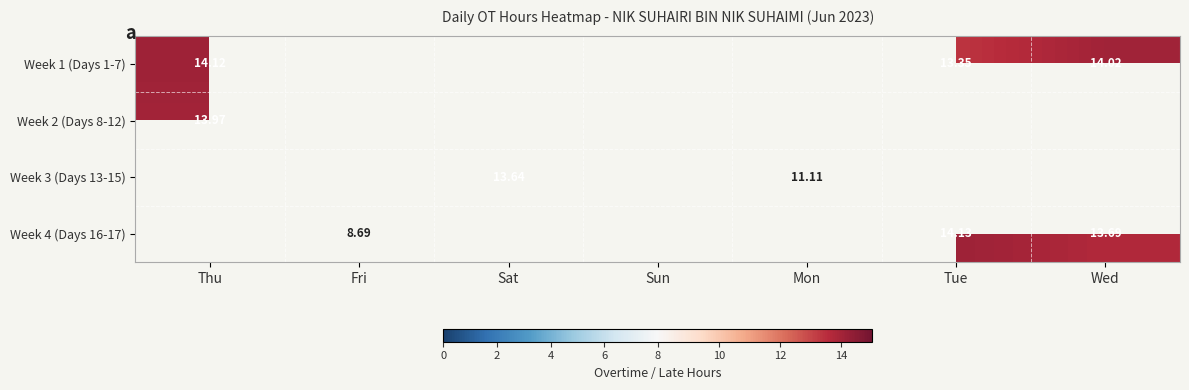

Is the value of Week 2 (Days 8-12) at Fri greater than the value of Week 3 (Days 13-15) at Sat?

No